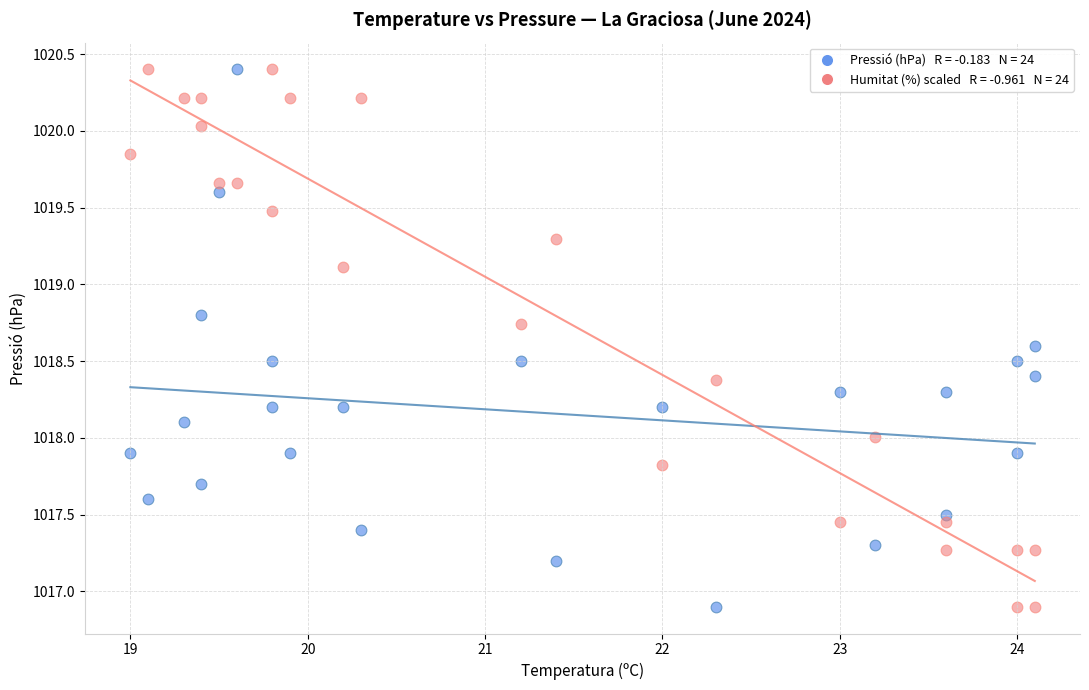

Across all data points, what is the range of X values (max minus min)?

5.1